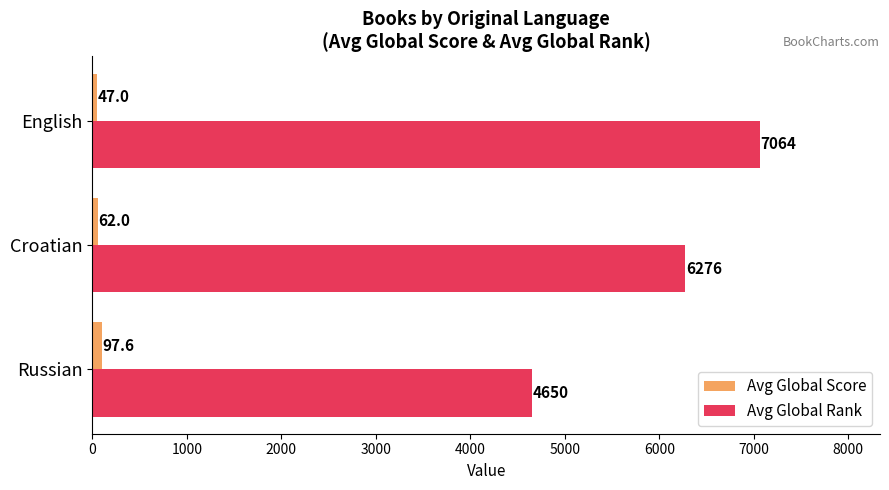

At which label is Avg Global Rank closest to 5857?

Croatian